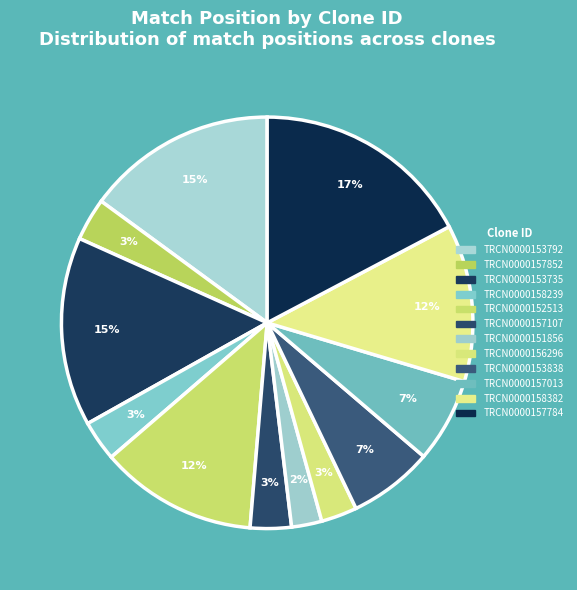

What portion of the pie excludes TRCN0000157784?

82.7%